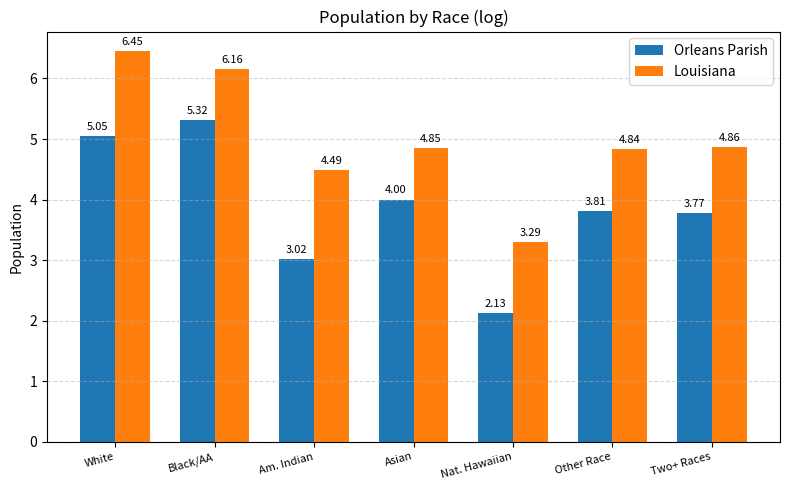

How many bars are there in each group?

2